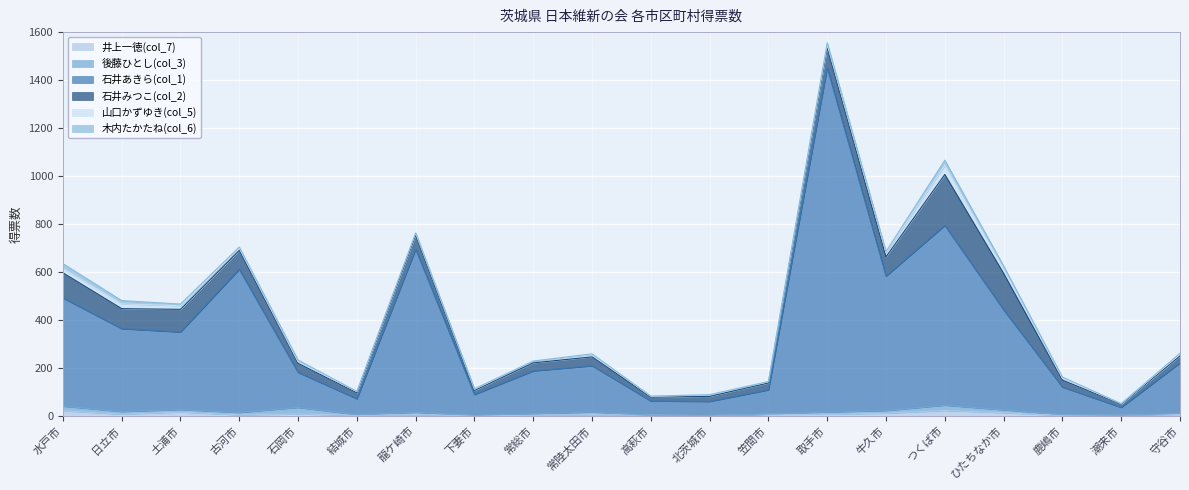

What is the total value across all series at 笠間市?

143.2